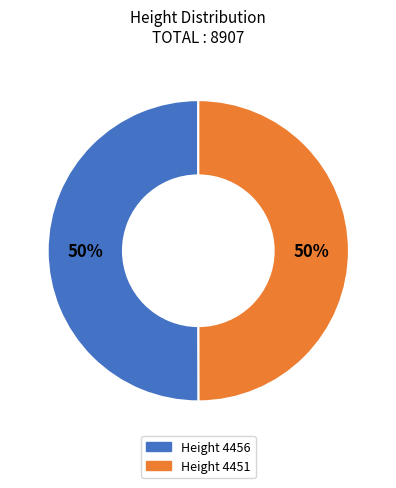

Count the number of slices in the pie.

2